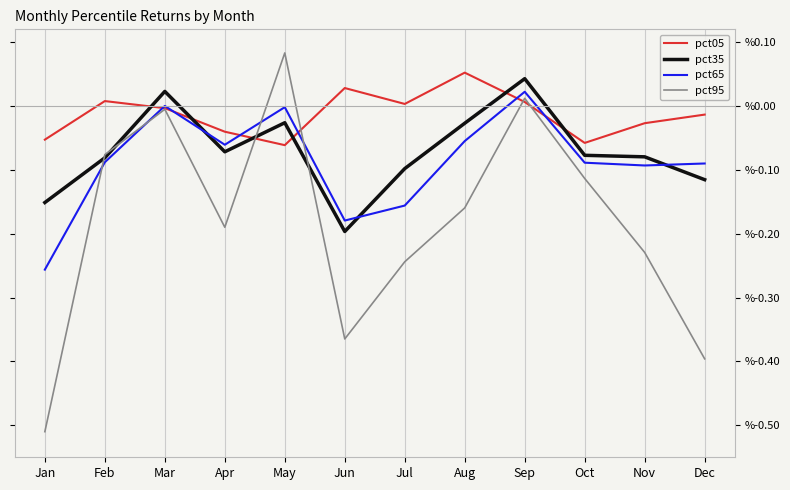

What is the difference between the second highest and minimum values in the pct35 series?

0.2